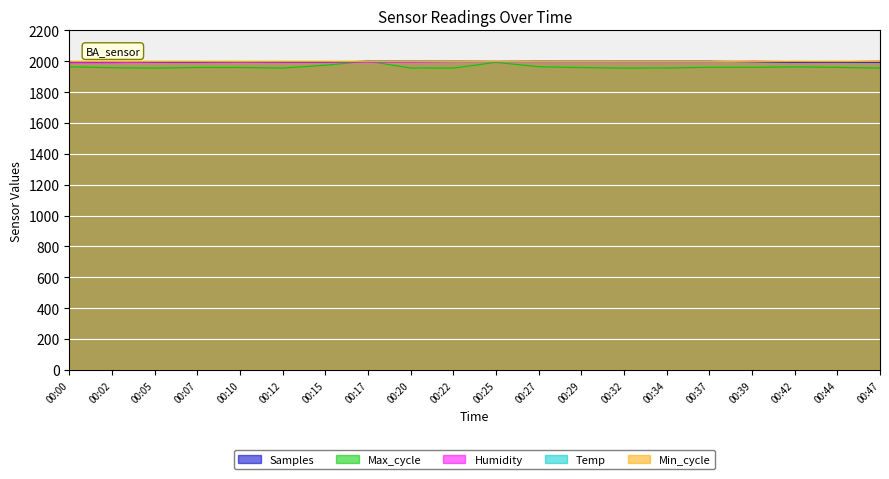

Which series changed the most between 00:17 and 00:44?

Max_cycle